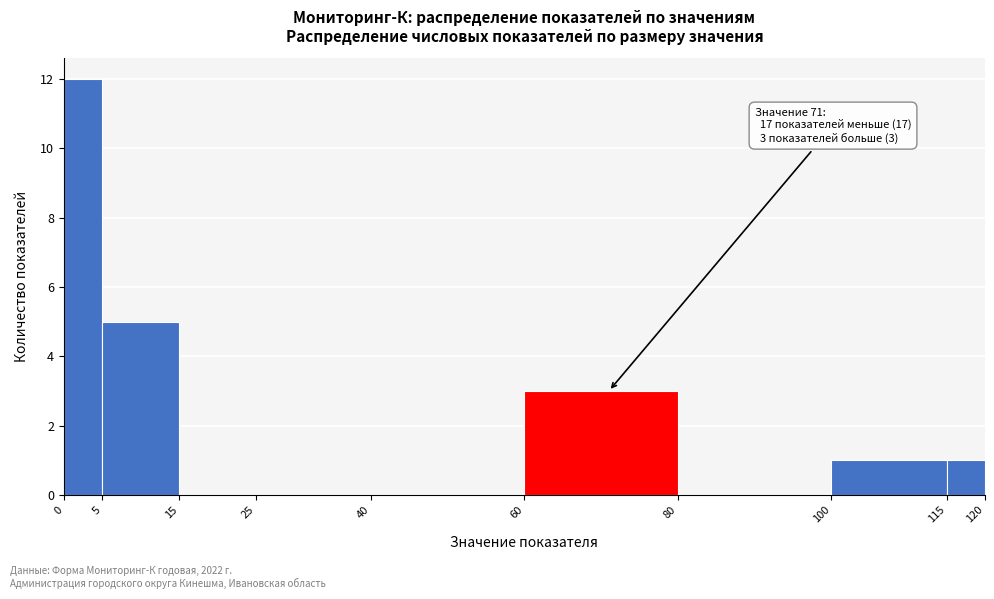

Which range on the x-axis has the tallest bar?

0 to 5